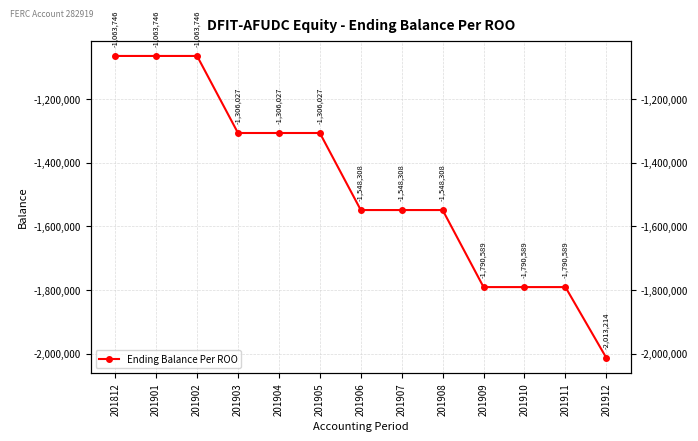

What is the value of the 5th point from the left?

-1306027